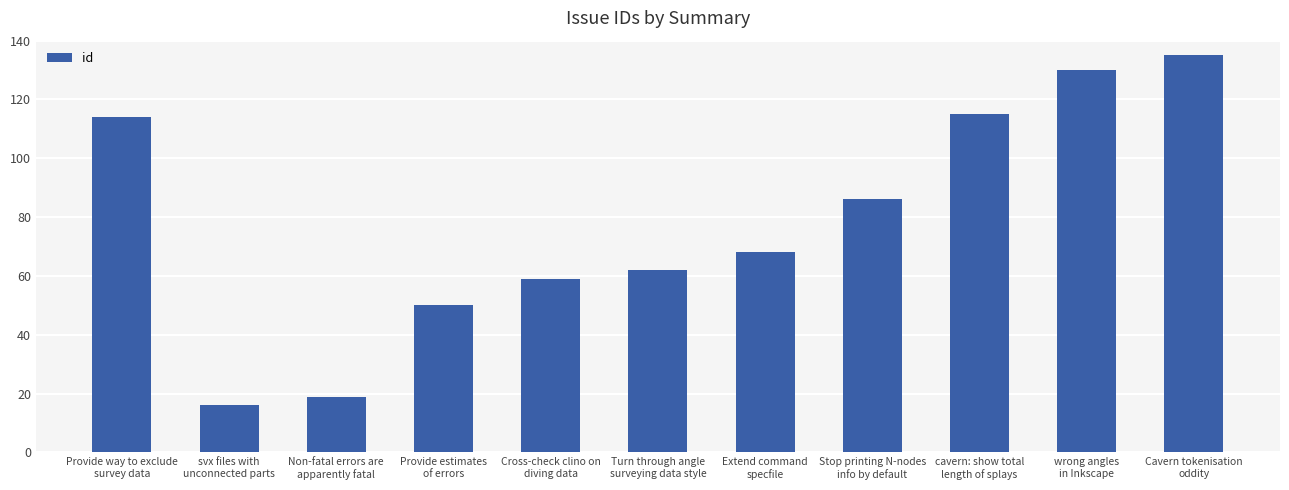

Which category has the highest value across all series?

Cavern tokenisation
oddity